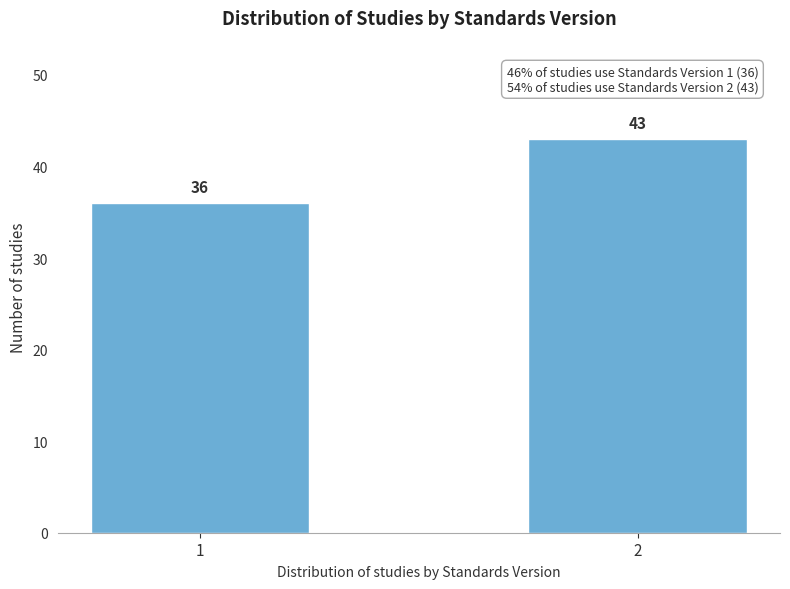

Reading left to right, list all the values displayed in this chart.

36	43